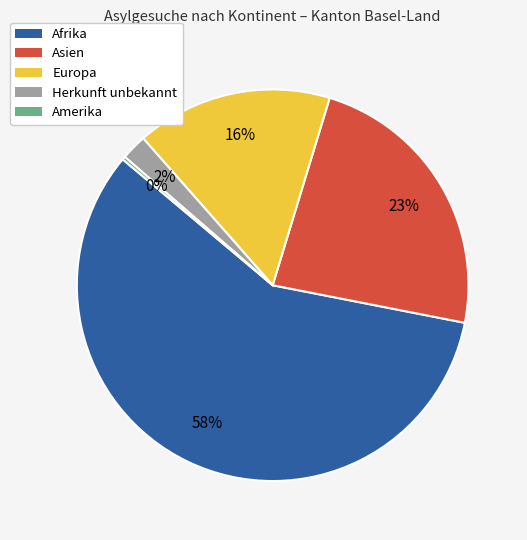

The Asien slice represents 16% of the pie. True or false?

False